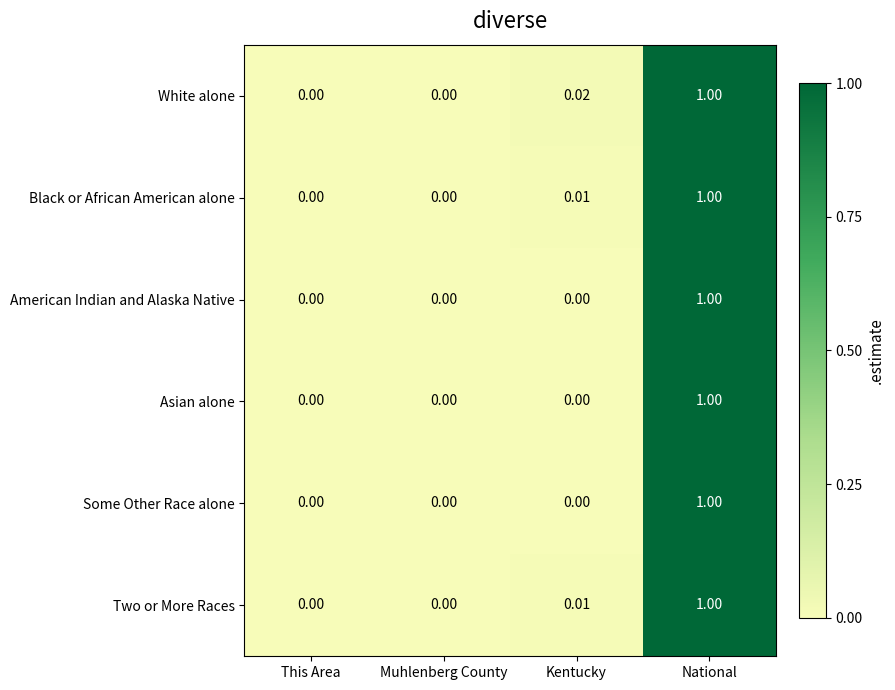

Which category has the highest value in the American Indian and Alaska Native series?

National